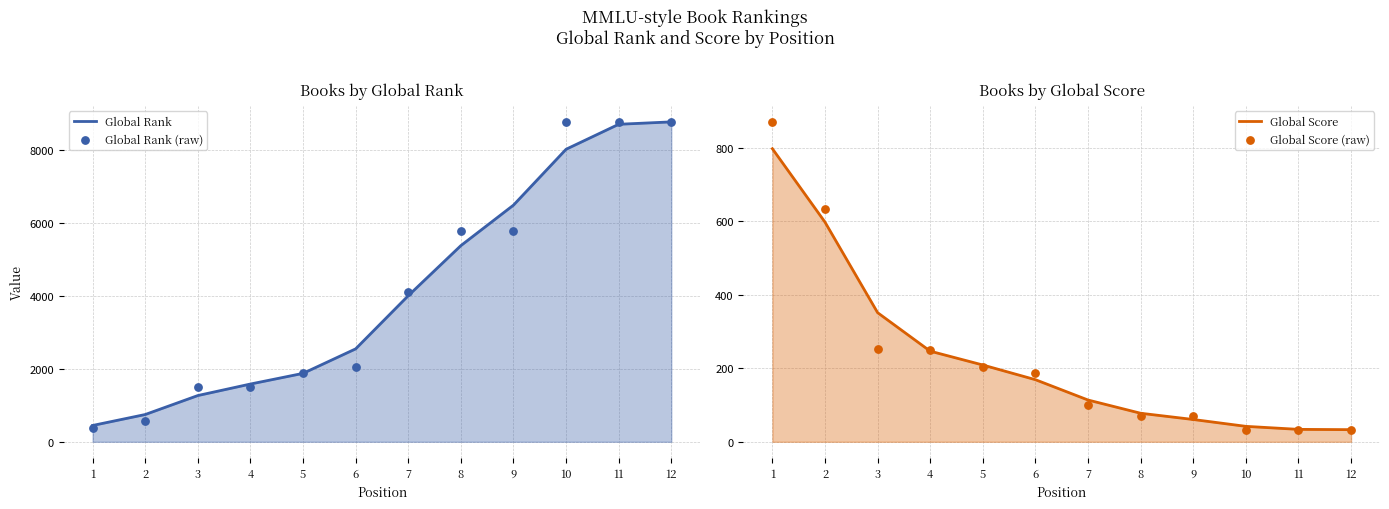

Which series has the largest total across all categories?

Global Rank